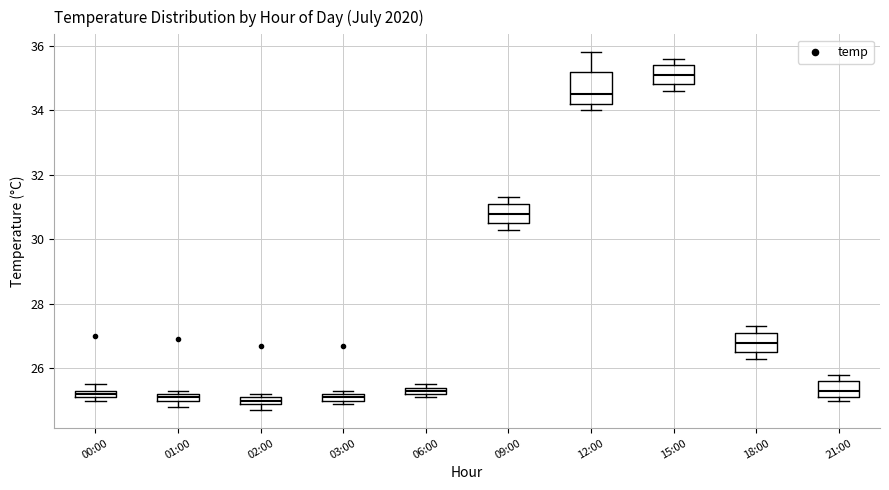

Which box's median line is the highest?

15:00